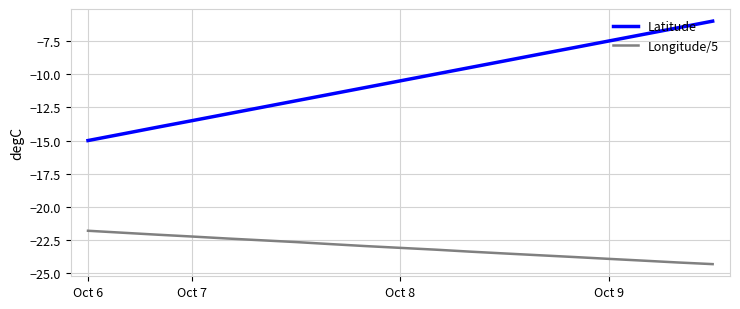

True or false: Longitude/5 and Latitude intersect in this chart.

False